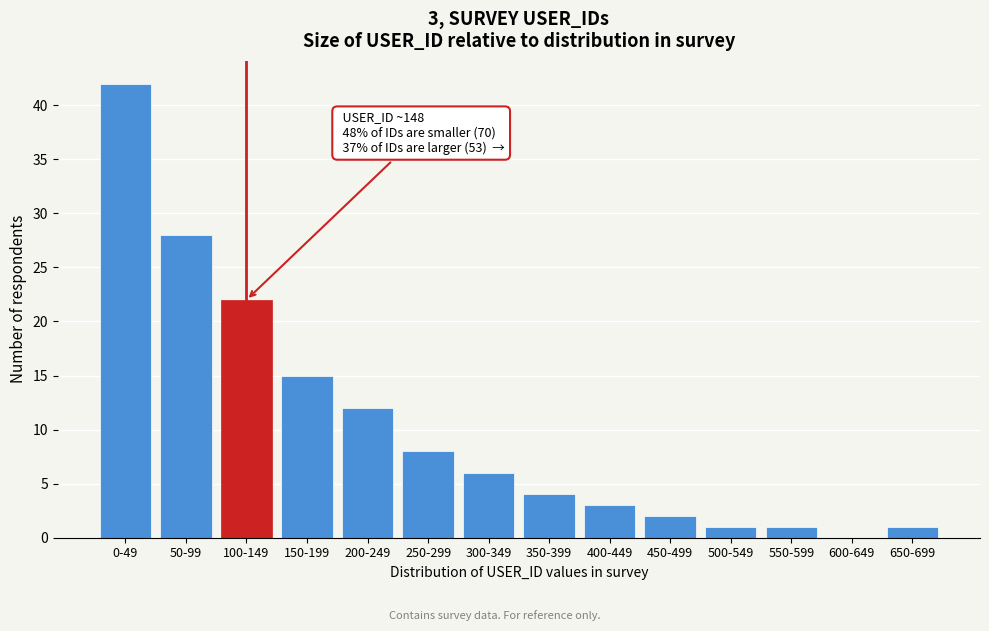

Reading left to right, extract all data points from this chart.

0-49=42	50-99=28	100-149=22	150-199=15	200-249=12	250-299=8	300-349=6	350-399=4	400-449=3	450-499=2	500-549=1	550-599=1	600-649=0	650-699=1